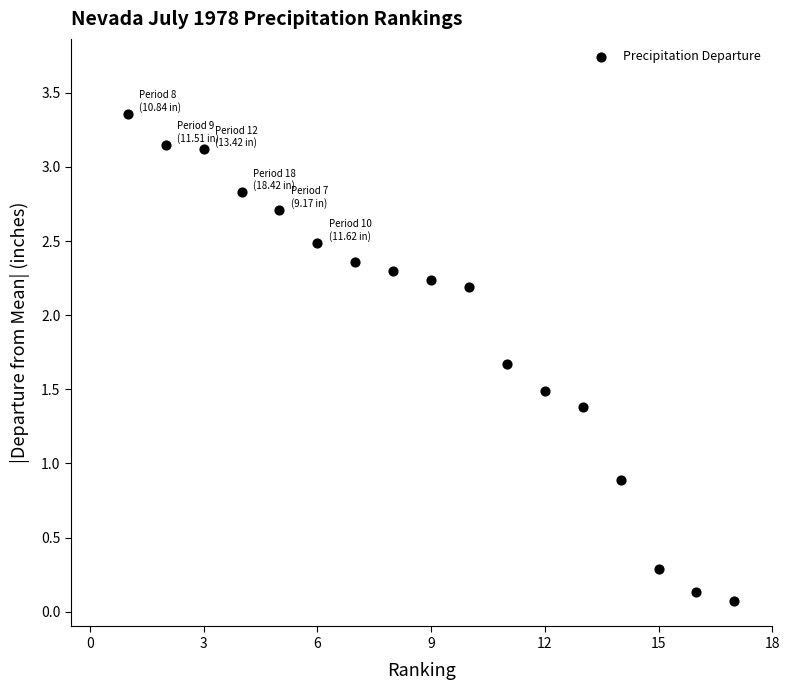

What is the range of Y values (max minus min)?

3.3